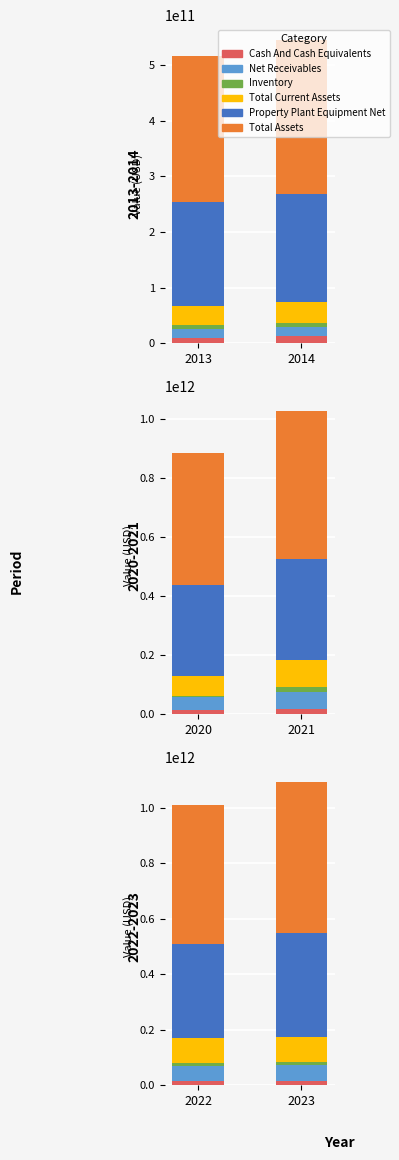

Is it true that Cash And Cash Equivalents equals 10439807059 at 2023?

False